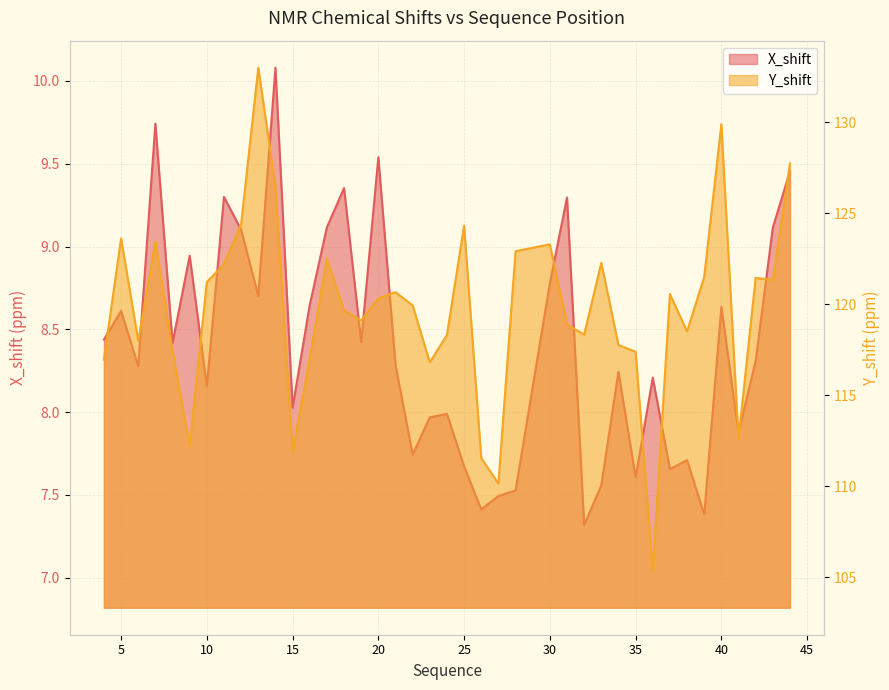

Rank the series by their maximum value, from highest to lowest.

Y_shift, X_shift